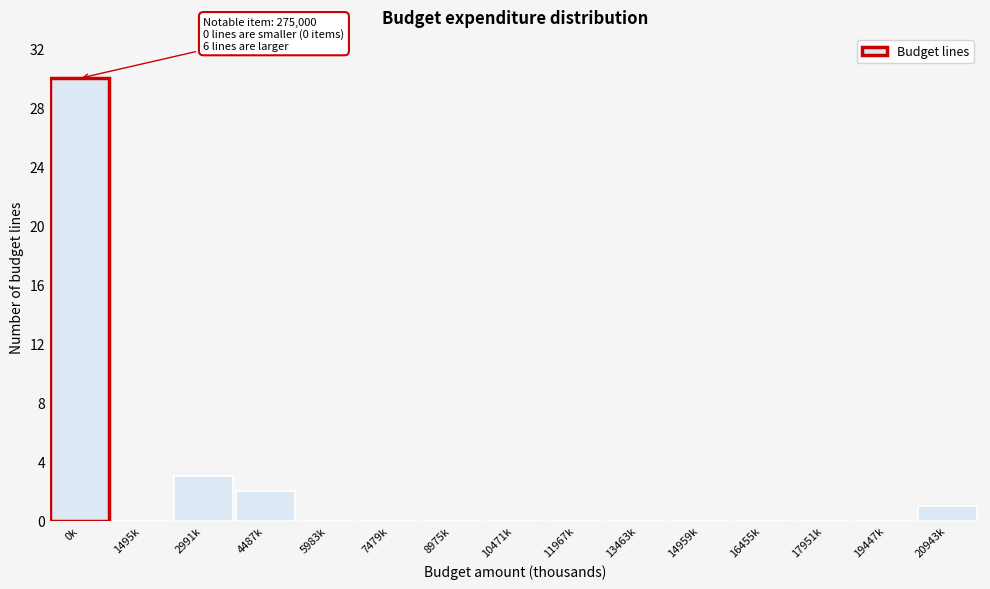

Reading left to right, what are all the values shown in this chart?

0k=30	1495k=0	2991k=3	4487k=2	5983k=0	7479k=0	8975k=0	10471k=0	11967k=0	13463k=0	14959k=0	16455k=0	17951k=0	19447k=0	20943k=1